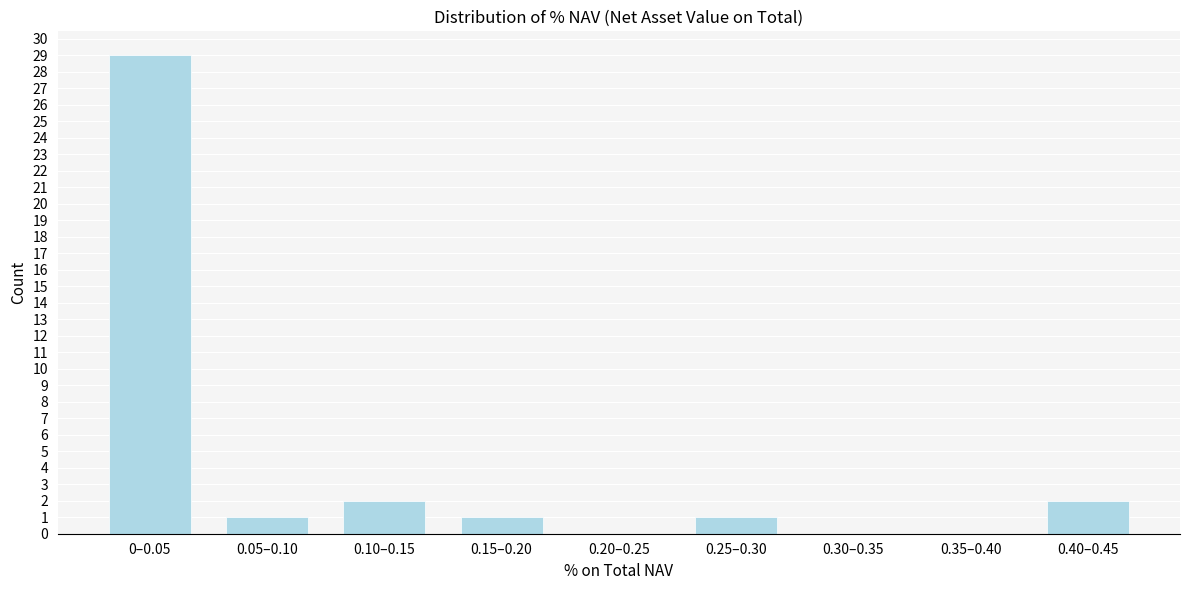

Reading right to left, list all the values displayed in this chart.

0.40–0.45=2	0.35–0.40=0	0.30–0.35=0	0.25–0.30=1	0.20–0.25=0	0.15–0.20=1	0.10–0.15=2	0.05–0.10=1	0–0.05=29